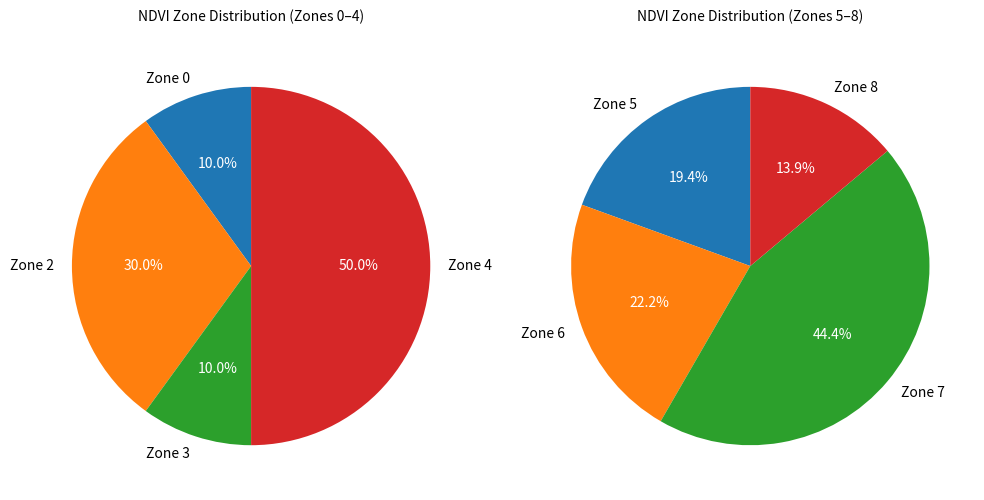

True or false: Zone 6 accounts for 8% of the total.

False